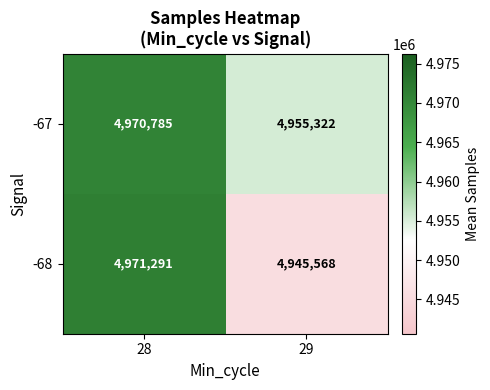

What is the difference between the highest and lowest values at 29?

9754